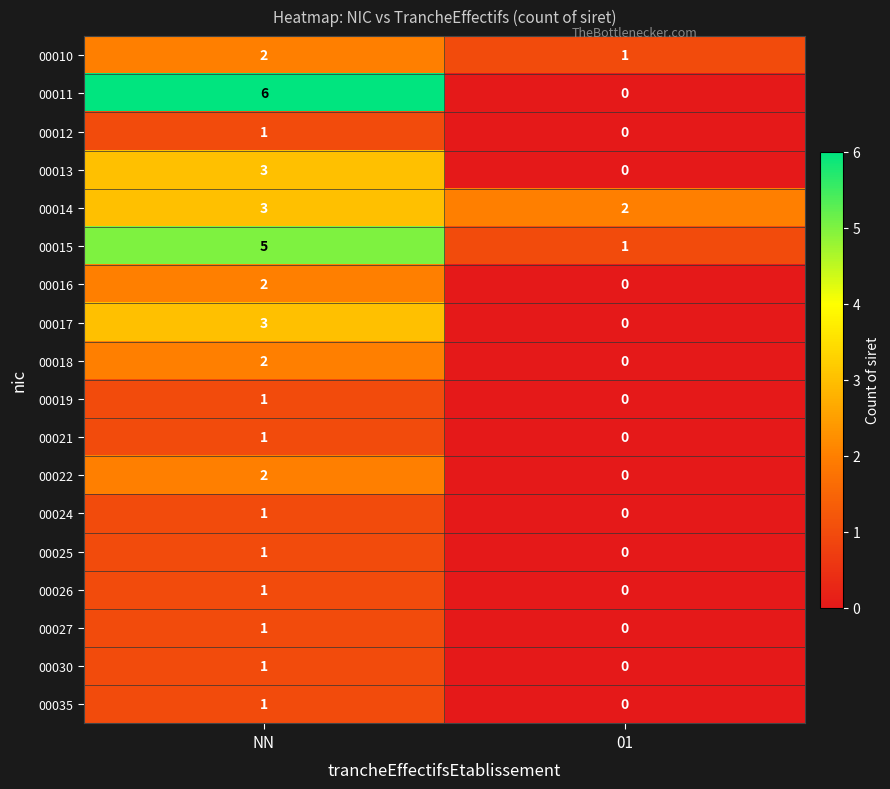

Which series changed the most between NN and 01?

00011